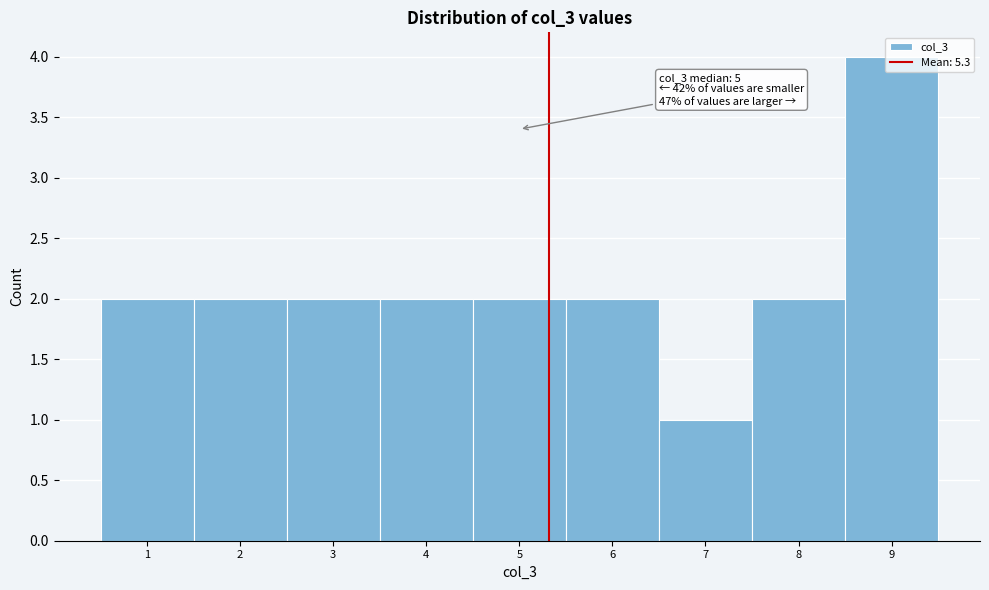

Over which range of the x-axis is the bar tallest?

8.5 to 9.5